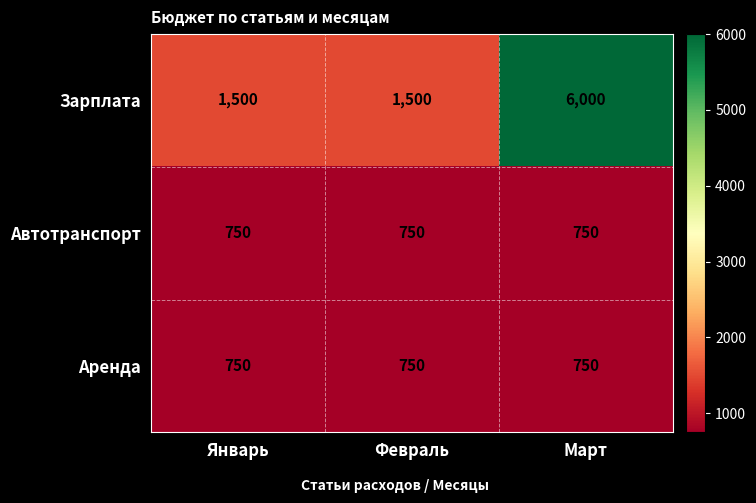

What is the difference between the Зарплата values at Март and Февраль?

4500